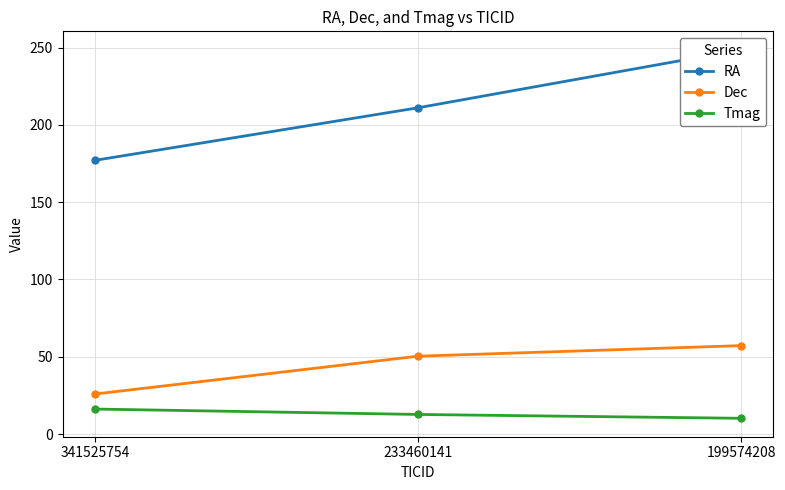

Does the chart have visible grid lines?

Yes